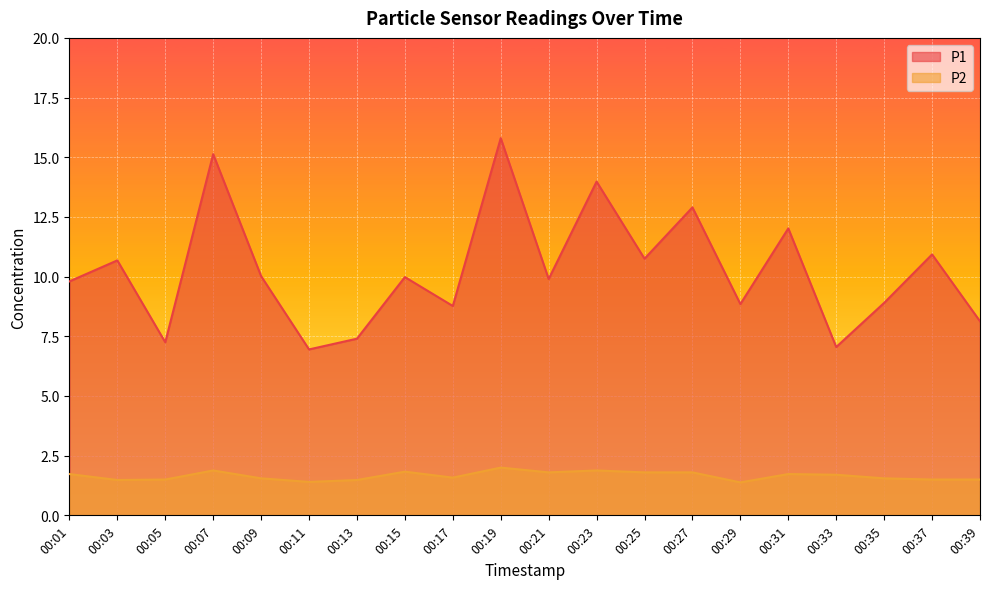

The P2 series shows 1.5 at 00:05. True or false?

True